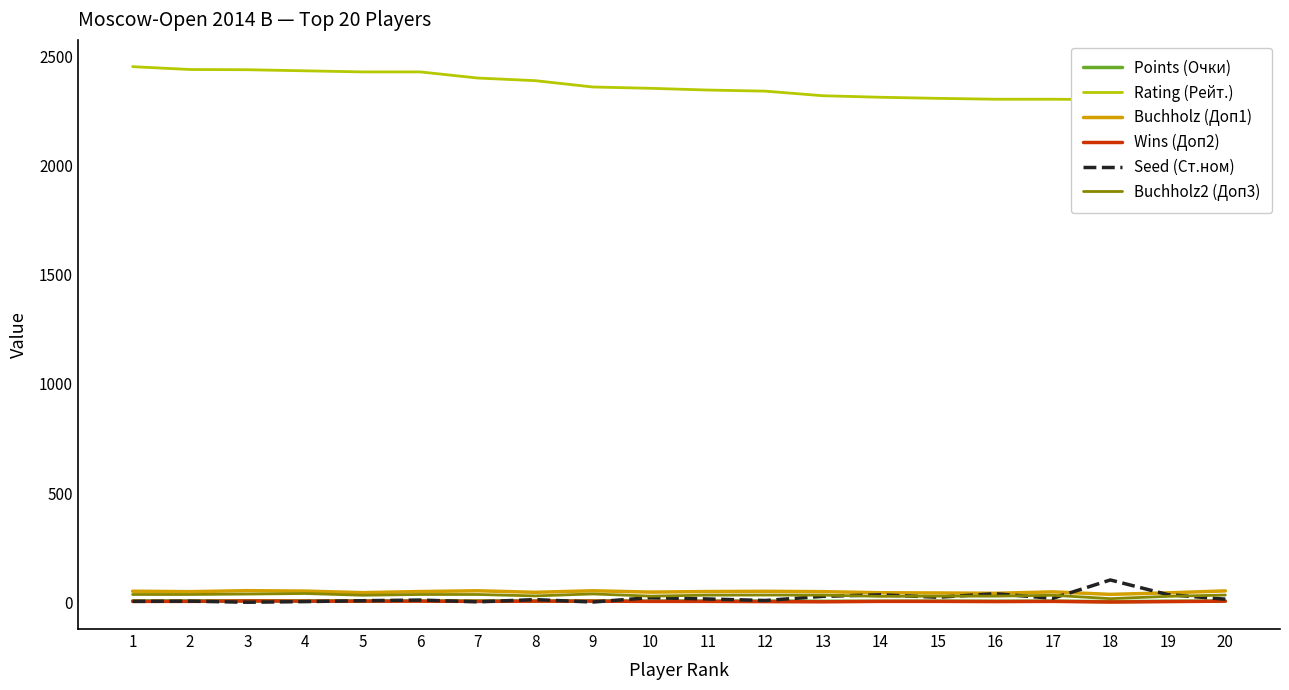

At which label does Wins (Доп2) reach its minimum?

18